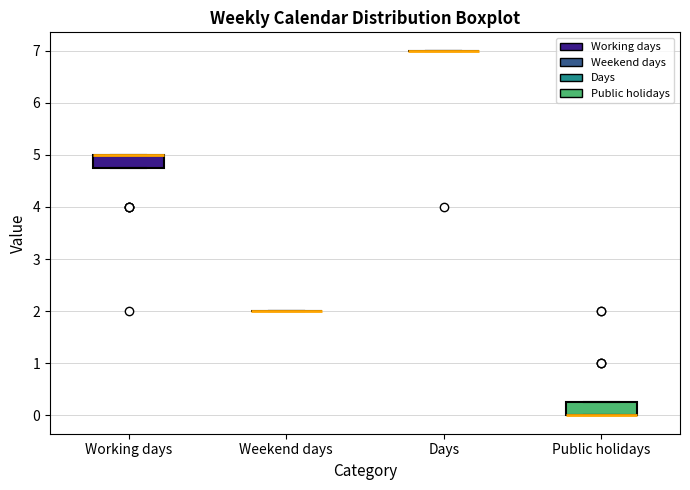

Reading left to right, read every box against the y-axis: the position of its median line, the range the box covers, and the ends of its whiskers. The values are not printed on the chart, so give them approximately, as read against the axis.

Working days: median 5.0 (drawn on the box's upper edge), box 4.8 to 5.0, whiskers 4.8 to 5.0
Weekend days: box collapsed to a line at 2.0, whiskers 2.0 to 2.0
Days: box collapsed to a line at 7.0, whiskers 7.0 to 7.0
Public holidays: median 0.0 (drawn on the box's lower edge), box 0.0 to 0.3, whiskers 0.0 to 0.3